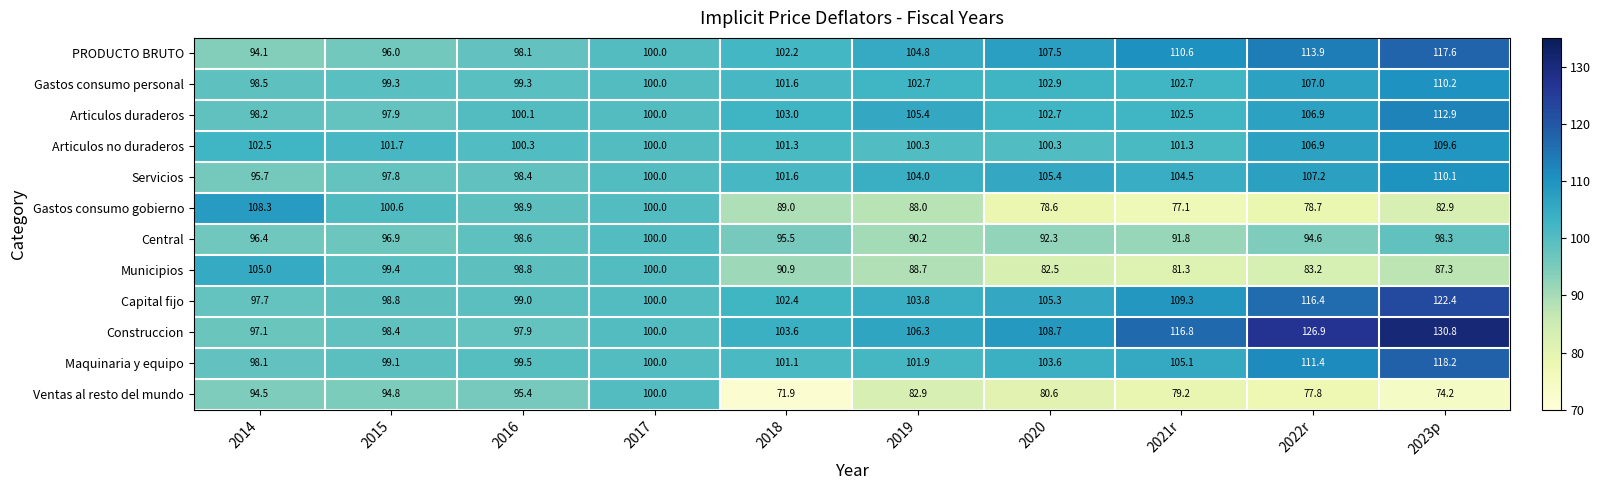

At which label does Central first exceed 96?

2014